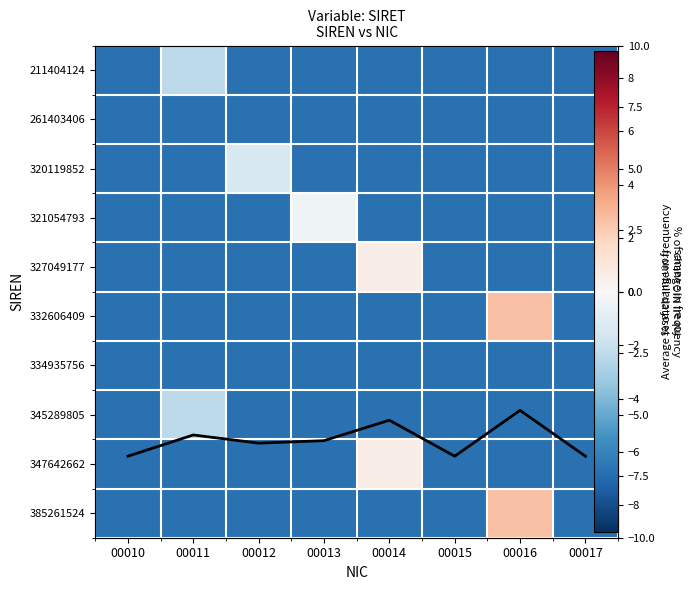

What is the approximate value of 347642662 at 00014?

0.6